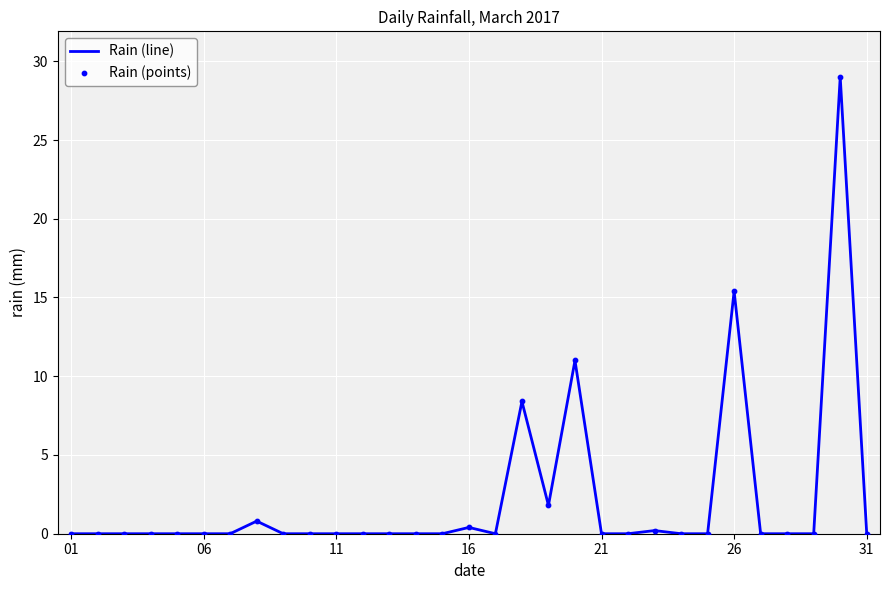

What is the difference between the maximum and minimum values?

29.0